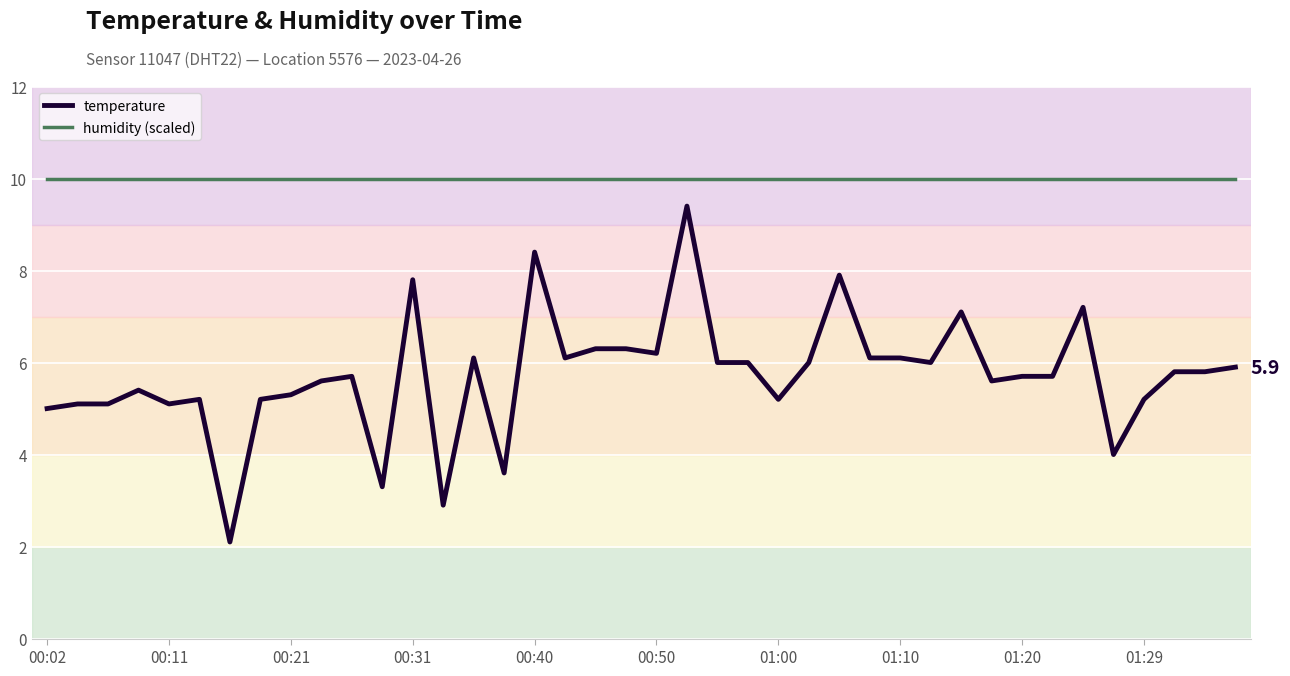

Reading left to right, transcribe all the data shown in this chart.

temperature: 5.0	5.1	5.1	5.4	5.1	5.2	2.1	5.2	5.3	5.6	5.7	3.3	7.8	2.9	6.1	3.6	8.4	6.1	6.3	6.3	6.2	9.4	6.0	6.0	5.2	6.0	7.9	6.1	6.1	6.0	7.1	5.6	5.7	5.7	7.2	4.0	5.2	5.8	5.8	5.9
humidity (scaled): 10.0	10.0	10.0	10.0	10.0	10.0	10.0	10.0	10.0	10.0	10.0	10.0	10.0	10.0	10.0	10.0	10.0	10.0	10.0	10.0	10.0	10.0	10.0	10.0	10.0	10.0	10.0	10.0	10.0	10.0	10.0	10.0	10.0	10.0	10.0	10.0	10.0	10.0	10.0	10.0